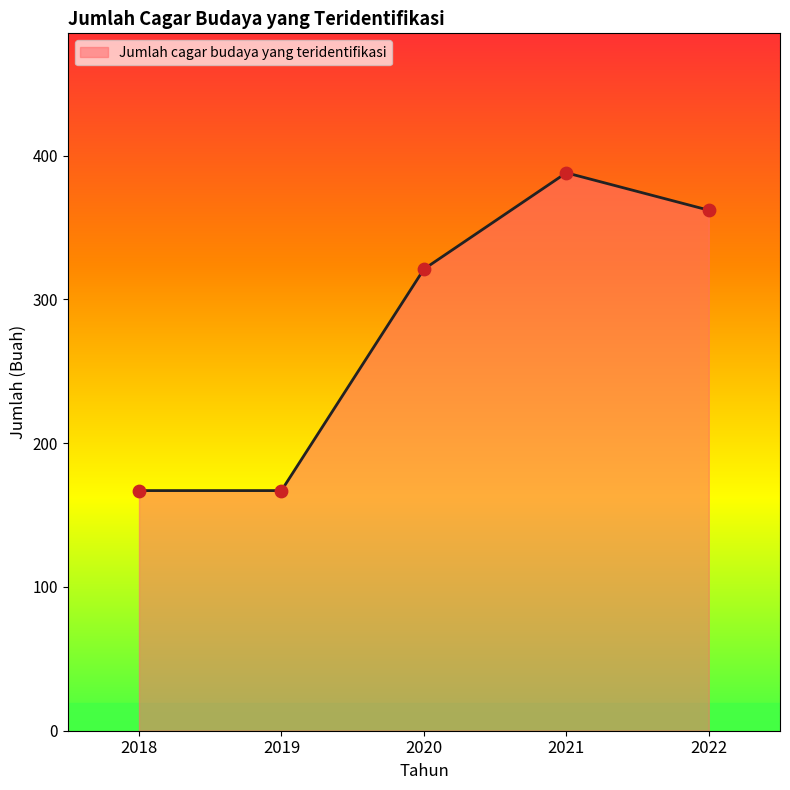

Between 2019 and 2020, which is larger?

2020